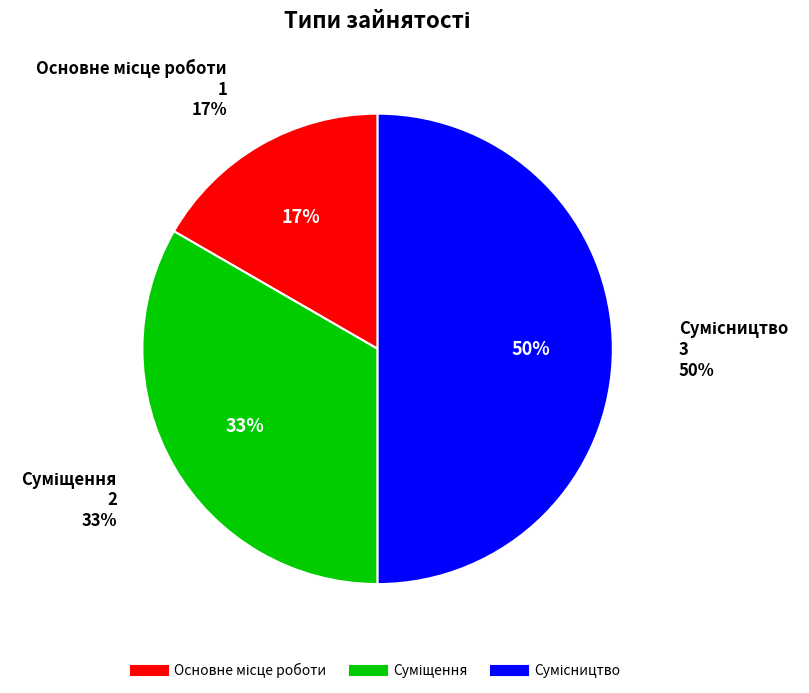

Count the number of slices in the pie.

3